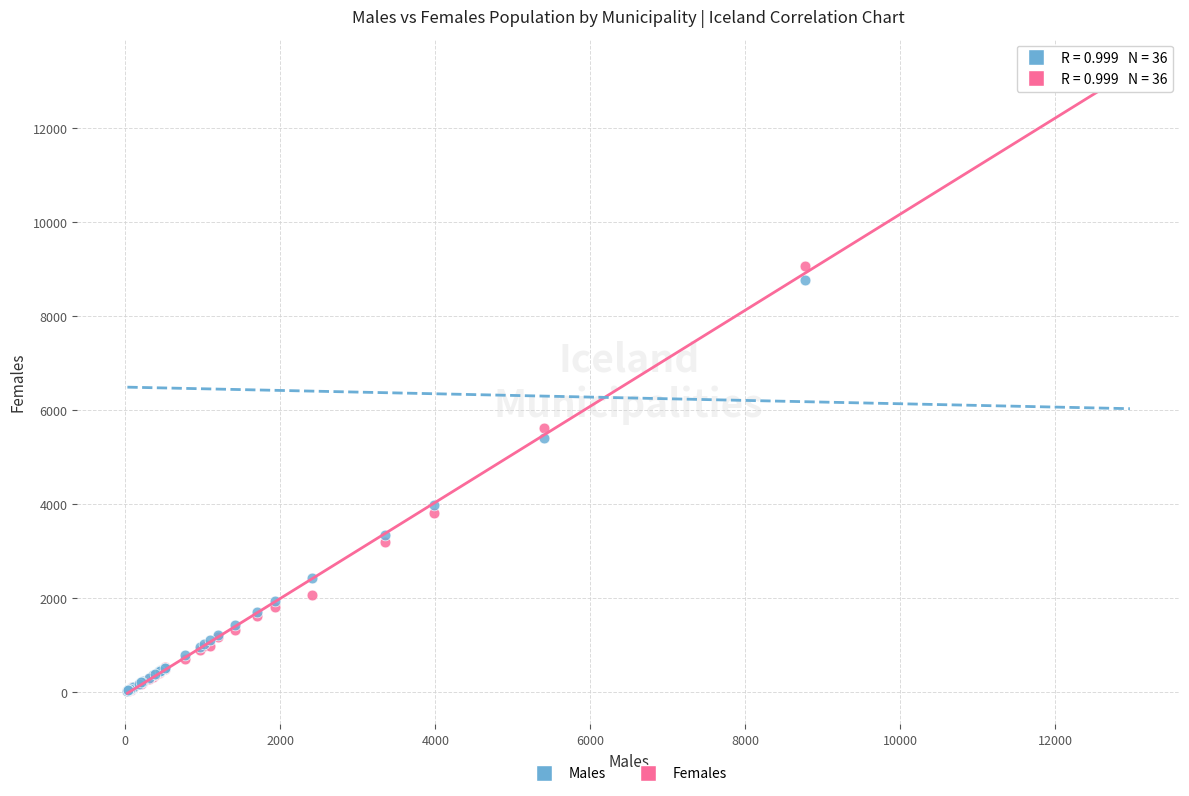

What are all the series names shown in the legend?

Males, Females